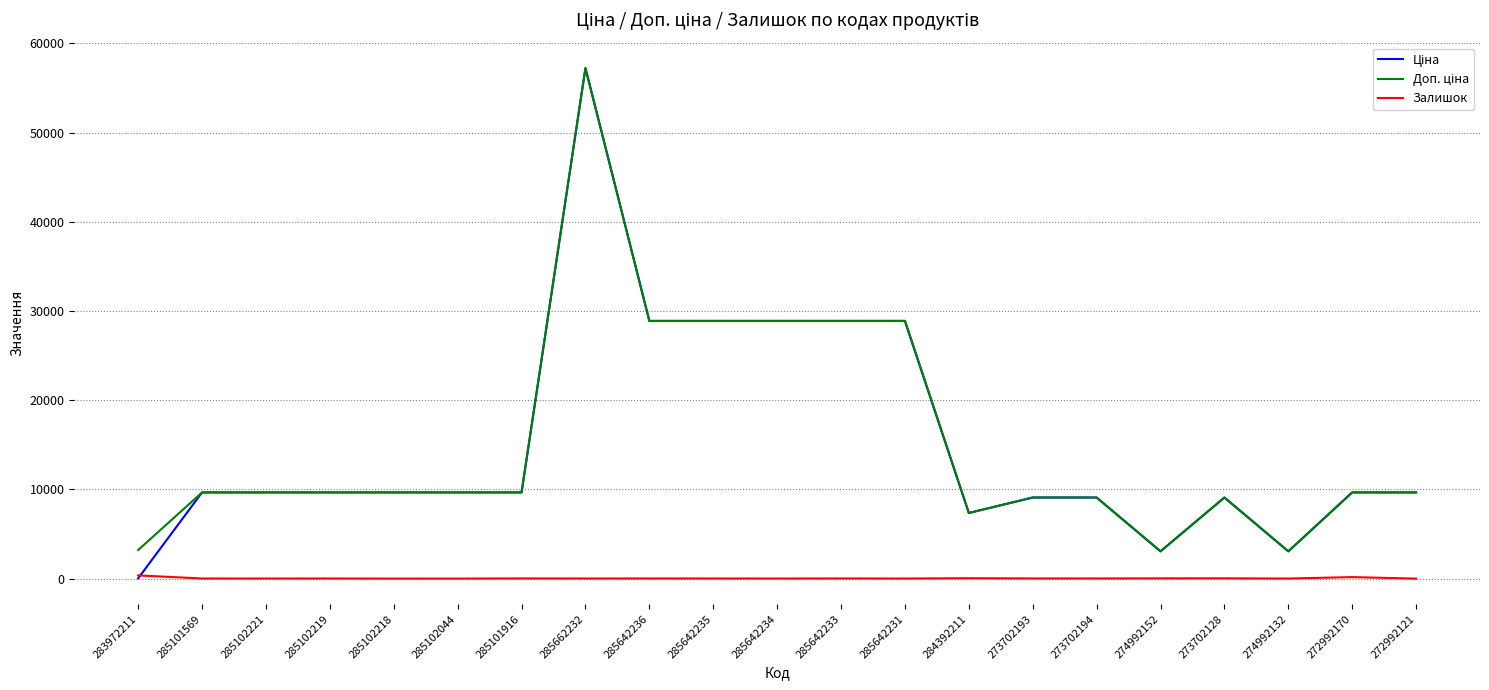

At which category is the sum across all series the highest?

285662232